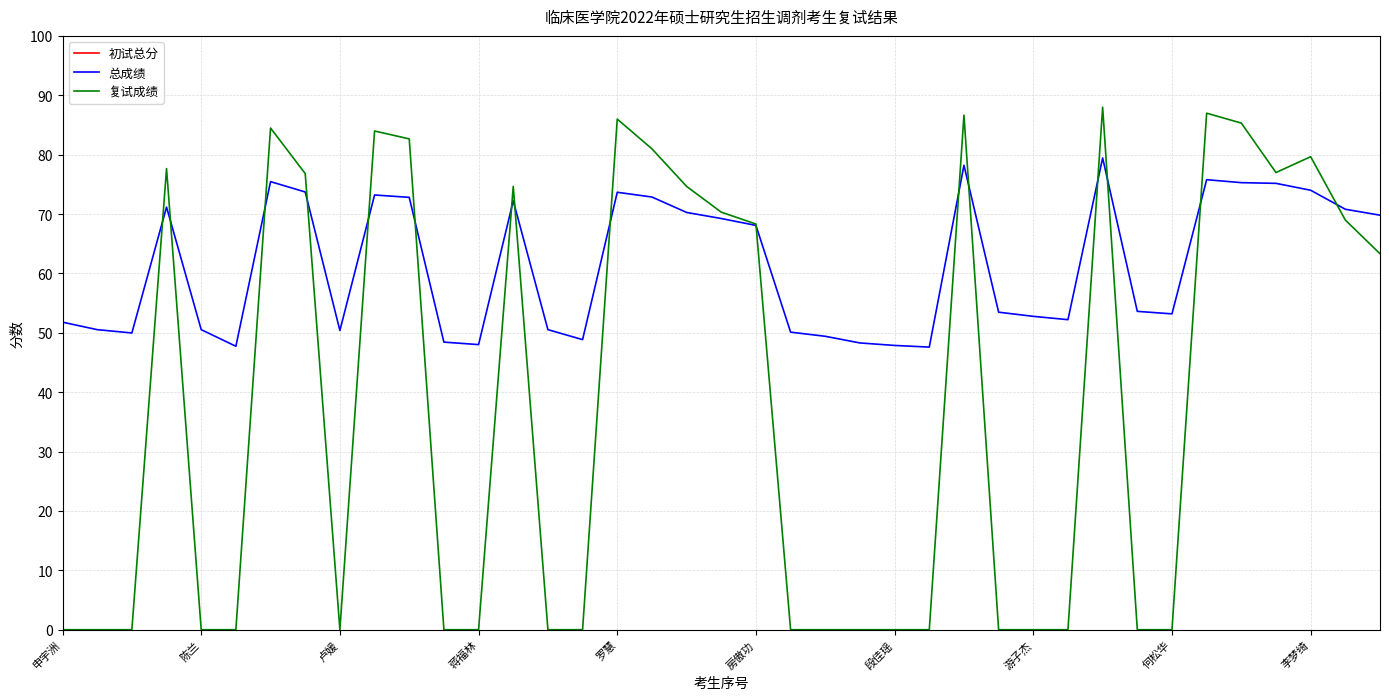

True or false: 初试总分 and 总成绩 cross at least once.

False